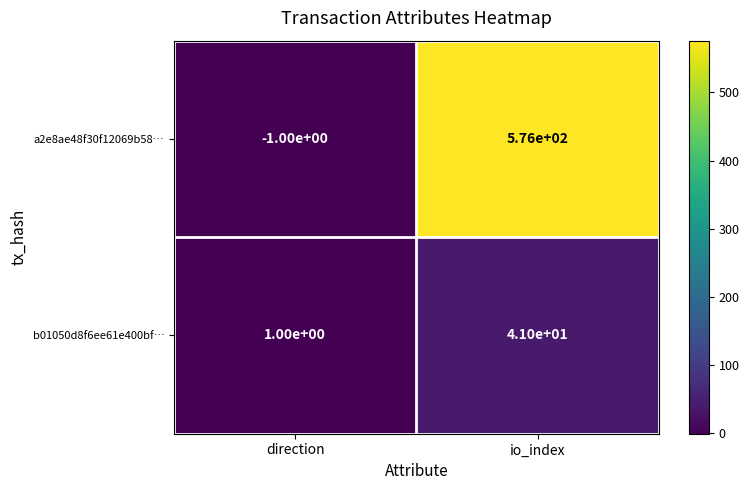

At which label is b01050d8f6ee61e400bf… closest to 21?

direction